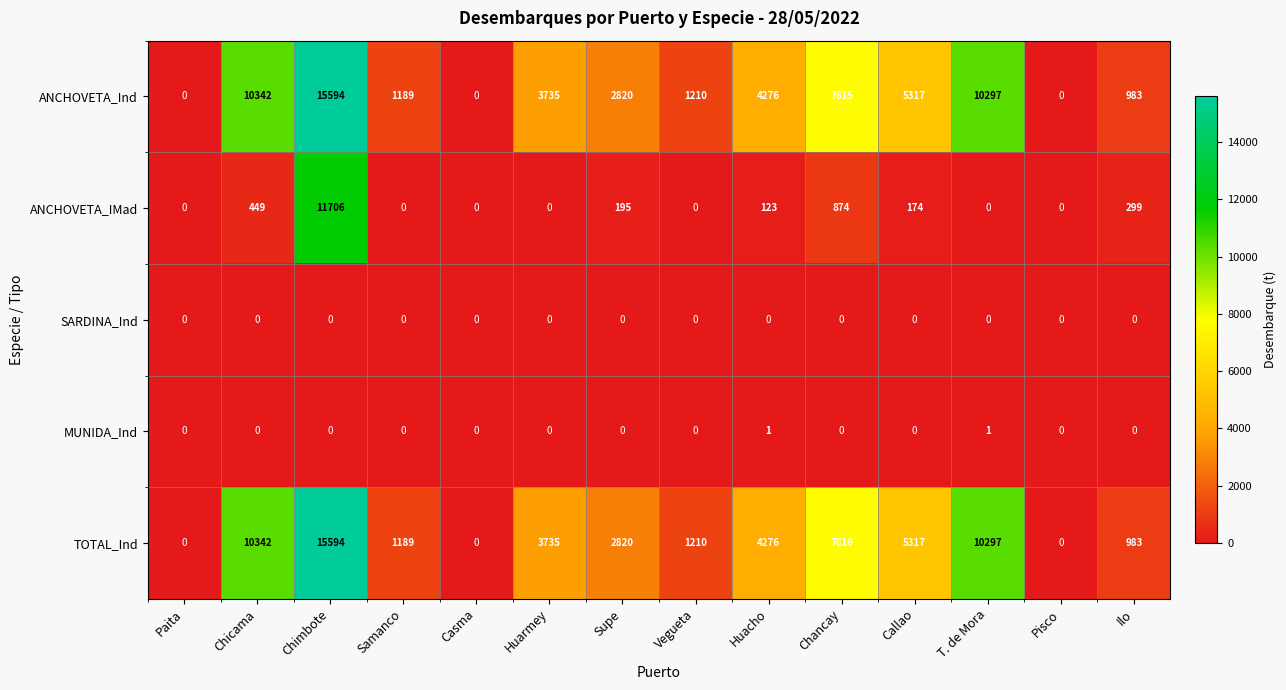

What is the greatest value displayed?

15594